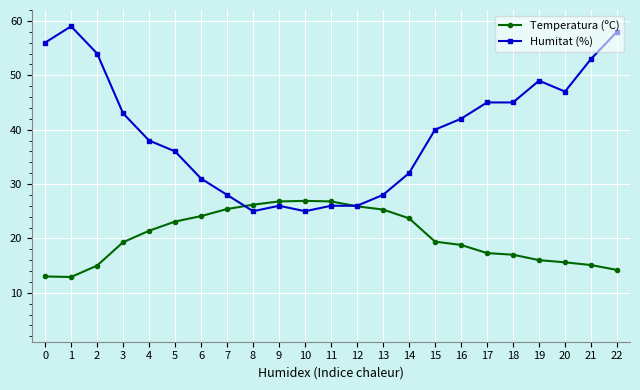

How many intersections are there between Temperatura (ºC) and Humitat (%)?

2